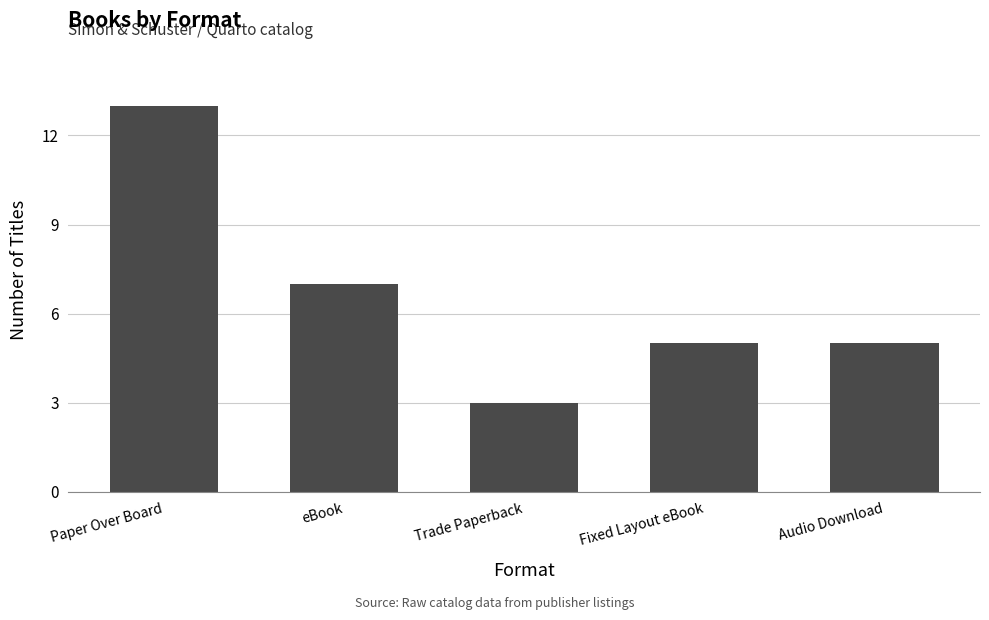

Count the number of categories in the chart.

5